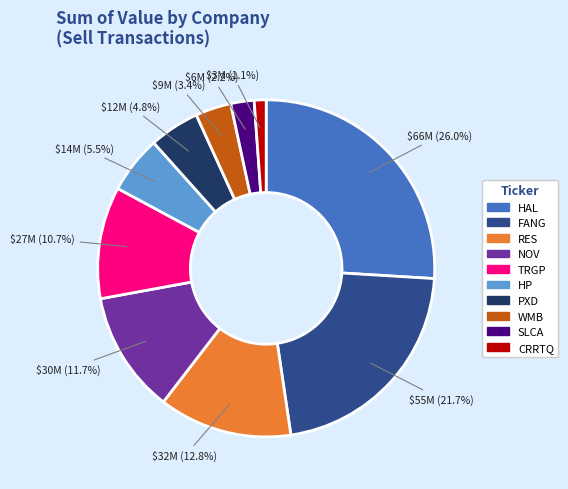

Which has a higher value, TRGP or SLCA?

TRGP